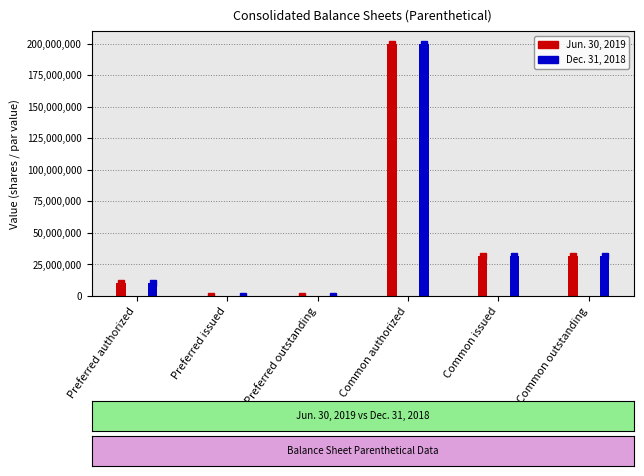

What is the label of the 3rd bar from the right?

Common authorized